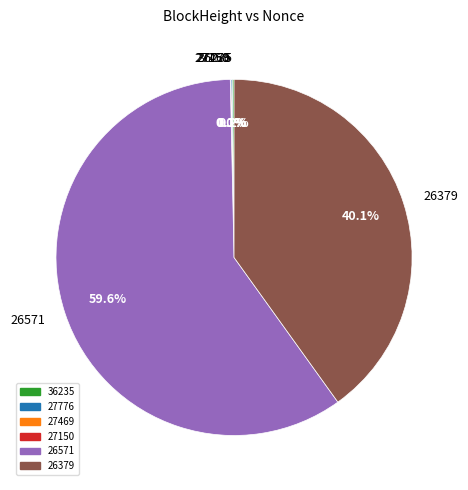

What is the smallest slice in the pie chart?

27150